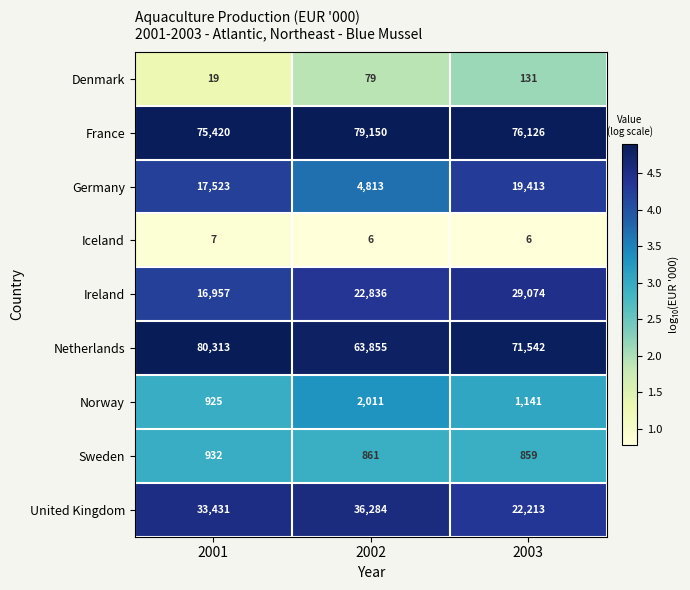

Which series changed the most between 2001 and 2002?

Netherlands